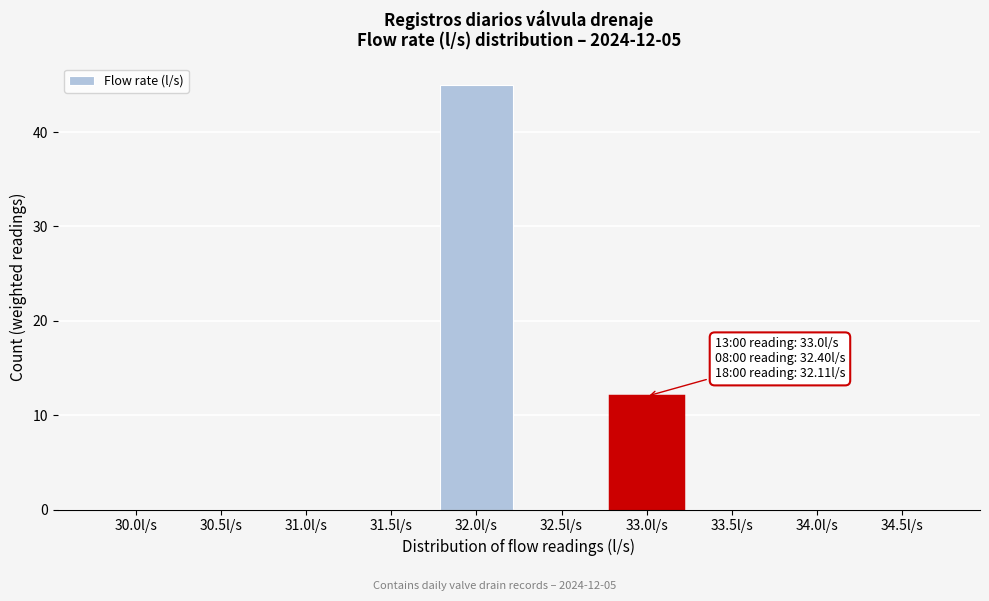

Reading left to right, extract all data points from this chart.

30.0l/s=0	30.5l/s=0	31.0l/s=0	31.5l/s=0	32.0l/s=45	32.5l/s=0	33.0l/s=12	33.5l/s=0	34.0l/s=0	34.5l/s=0